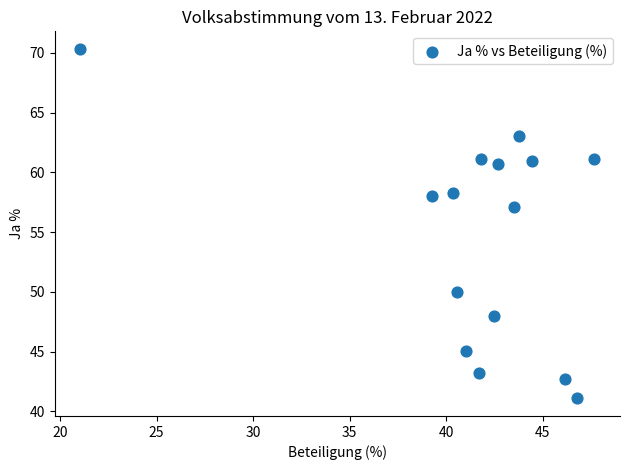

What Y value in the scatter plot is closest to 55?

57.1